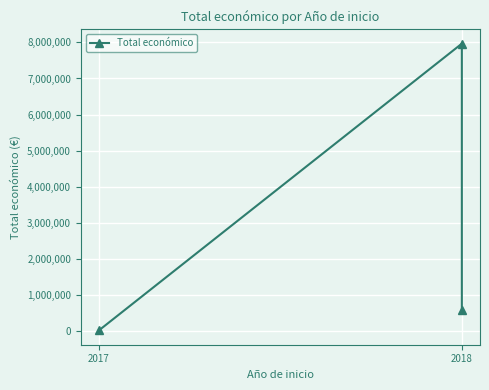

Between 2017 and 2018, which is larger?

2018